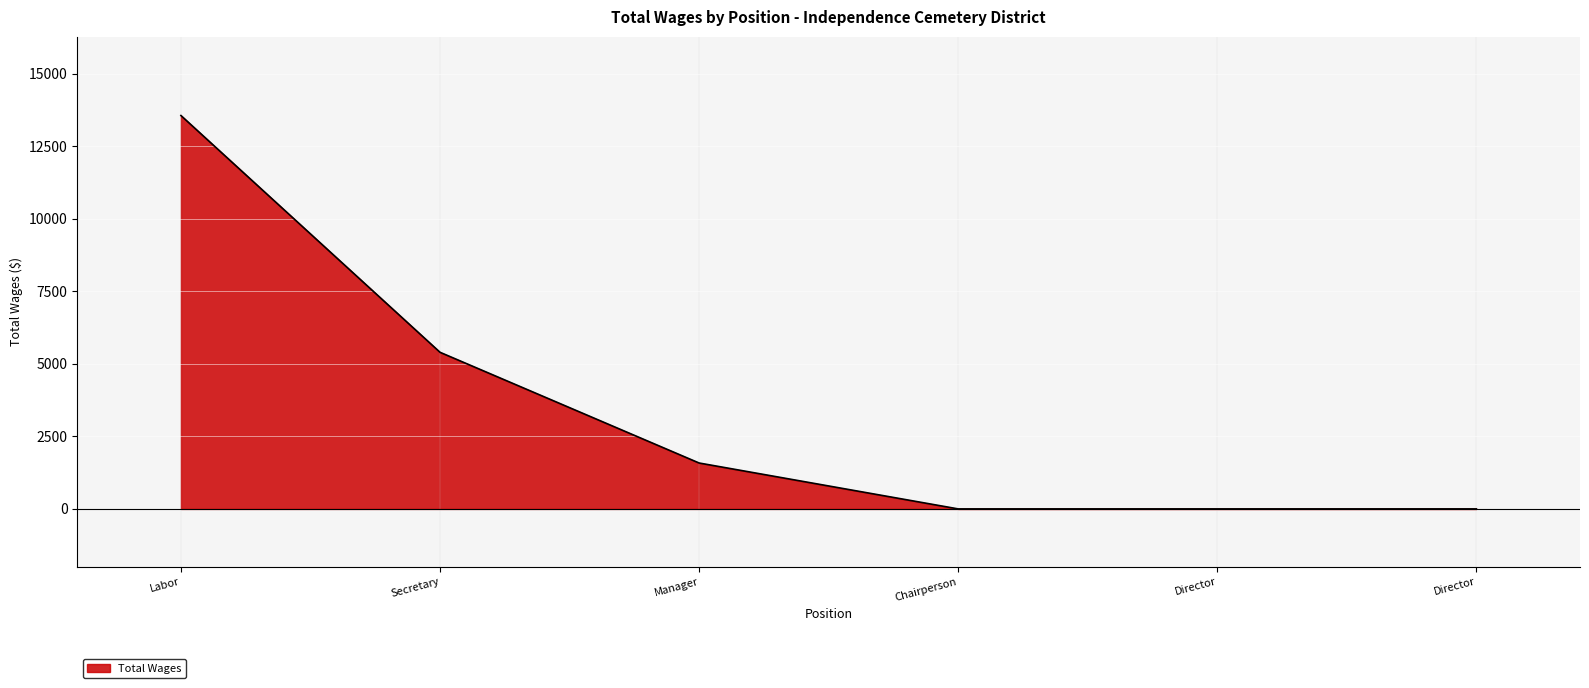

Is it true that the value at Secretary is 3303?

False